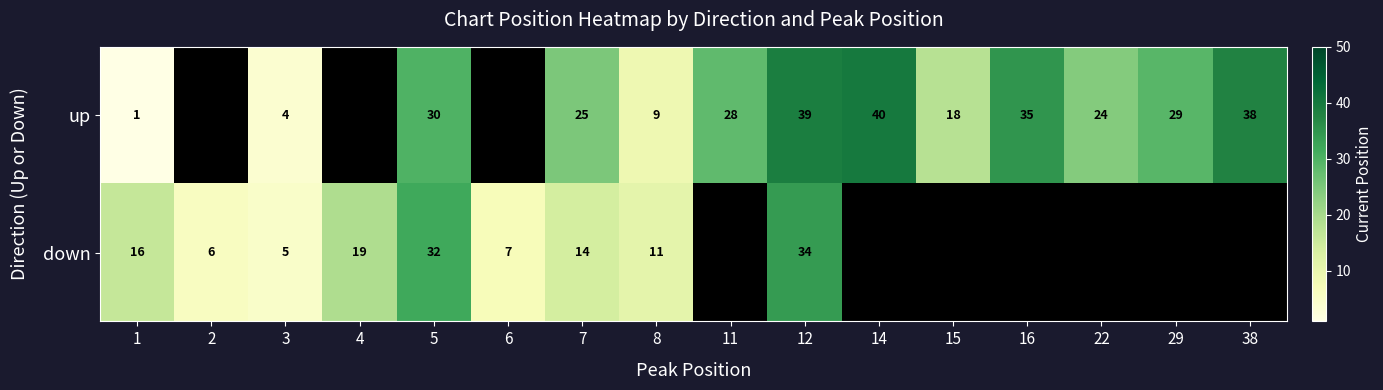

What is the smallest value displayed?

1.0